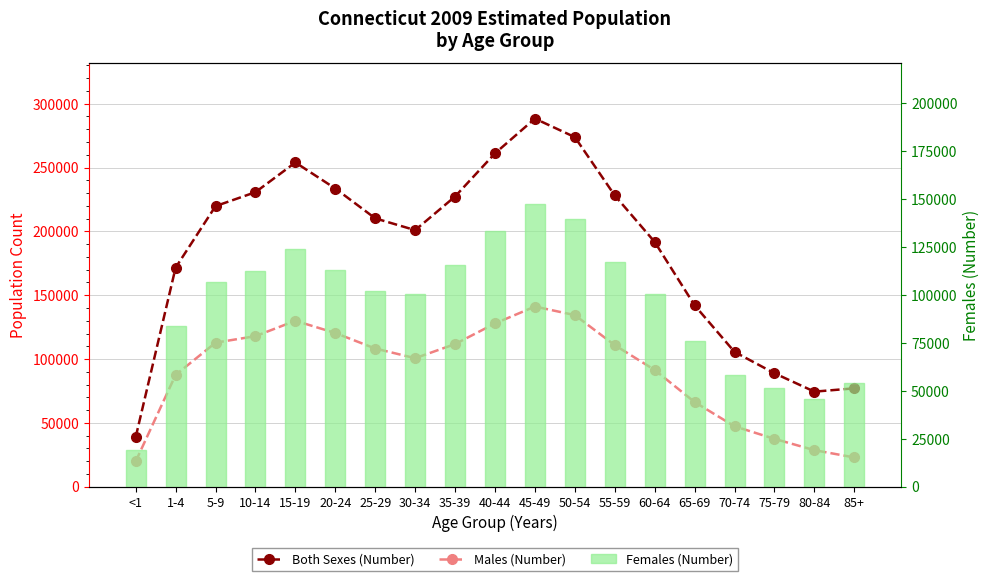

List the labels in order of Both Sexes (Number) value, largest first.

45-49, 50-54, 40-44, 15-19, 20-24, 10-14, 55-59, 35-39, 5-9, 25-29, 30-34, 60-64, 1-4, 65-69, 70-74, 75-79, 85+, 80-84, <1